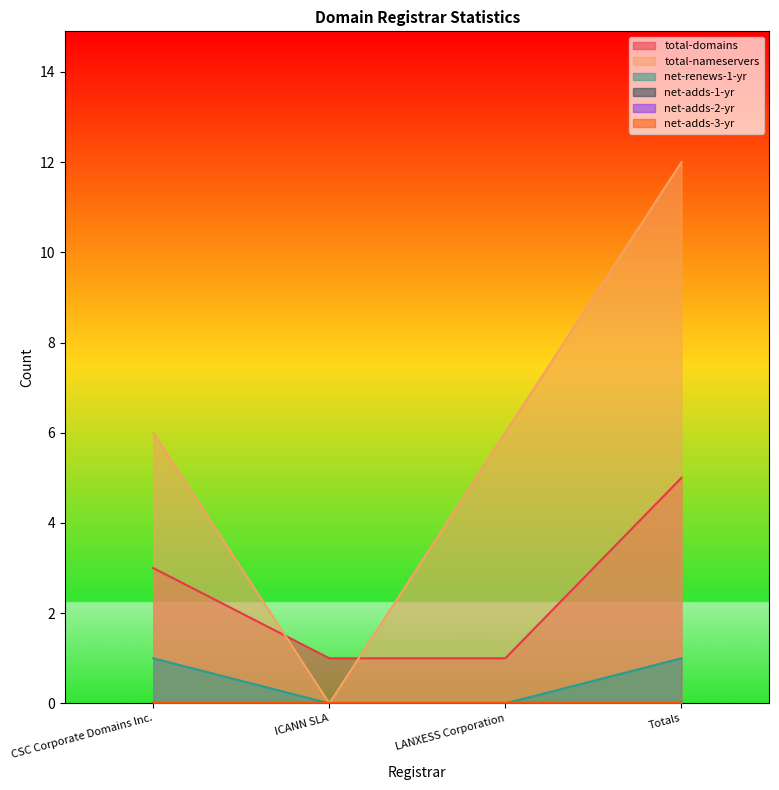

What is the total value across all series at LANXESS Corporation?

7